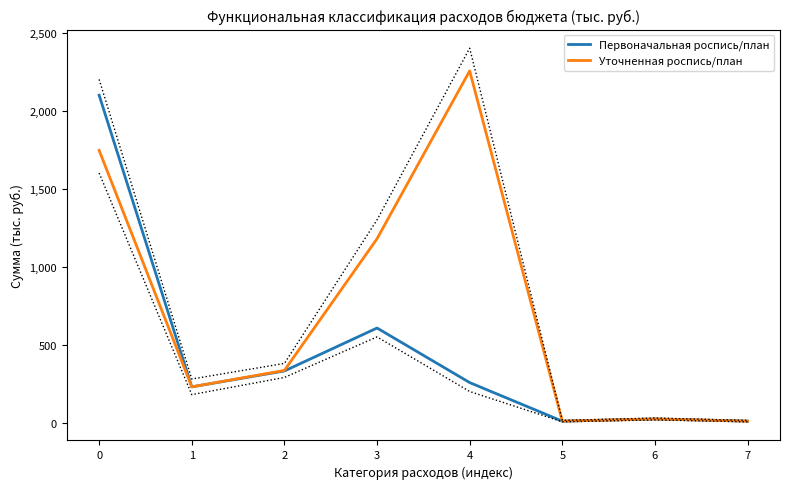

True or false: Первоначальная роспись/план and Уточненная роспись/план cross at least once.

False